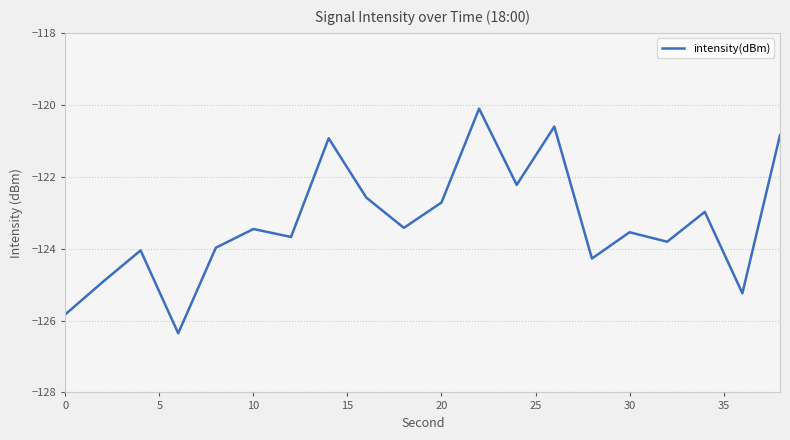

What is the greatest value displayed?

-120.1